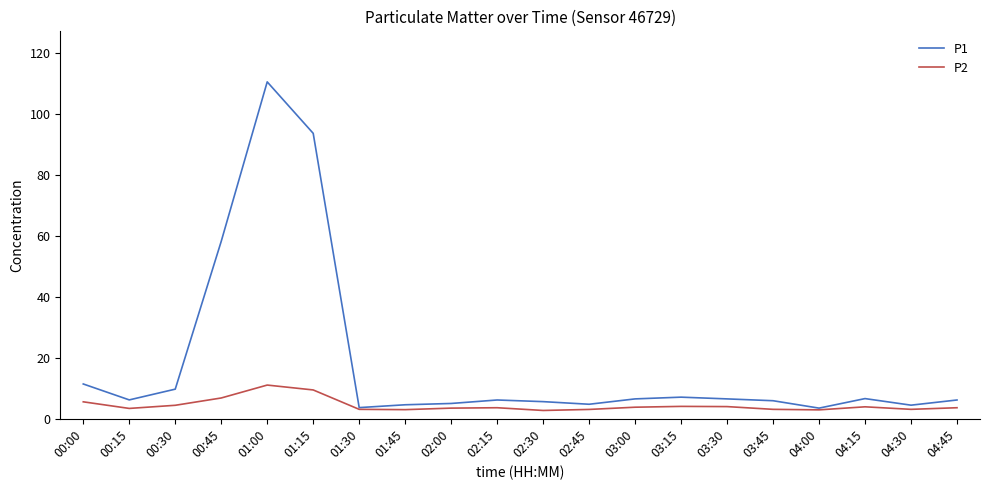

List the series in order of their overall mean, highest first.

P1, P2